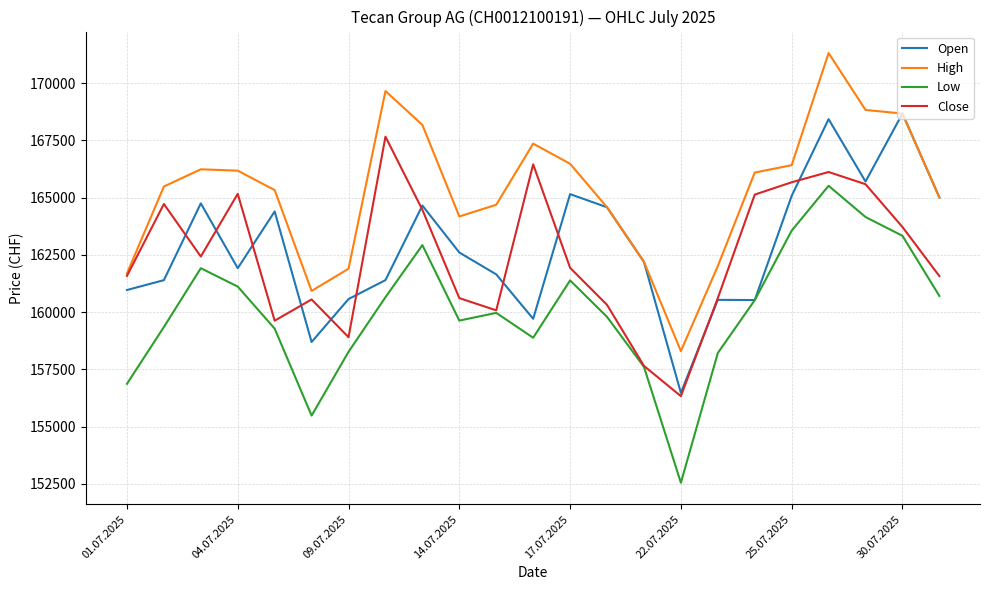

Which series has the largest total across all categories?

High